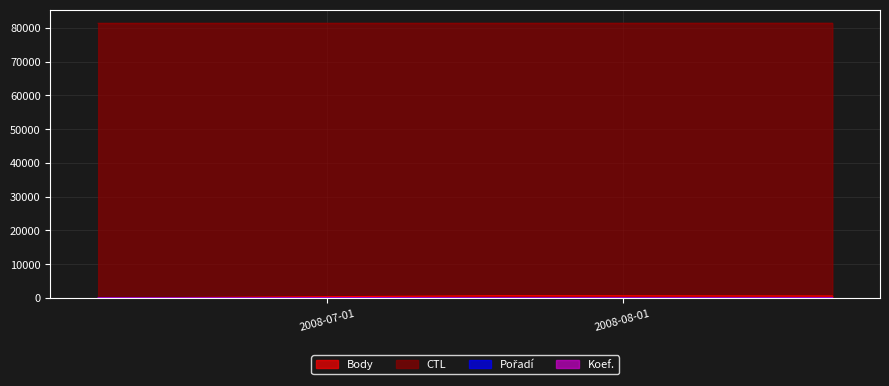

What is the spread (max minus min) of values at 2008-06-07?

81308